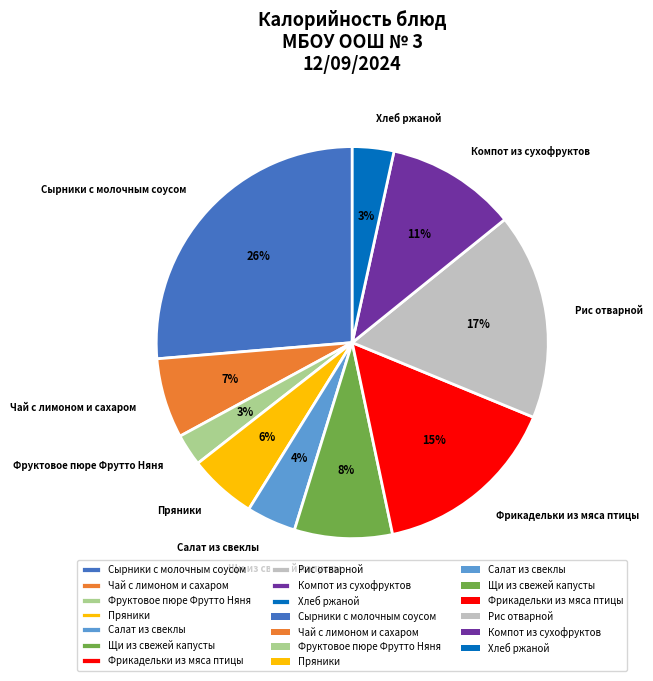

To the nearest percent, what is the difference between the Хлеб ржаной and Фрикадельки из мяса птицы slice percentages?

12%